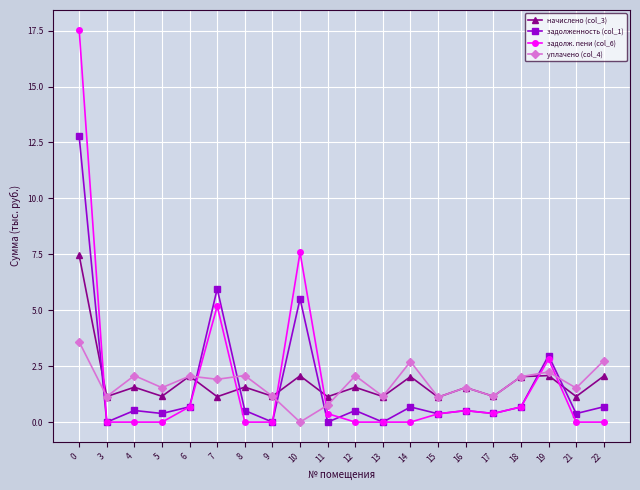

What is the difference between the highest and lowest values at 14?

2.7